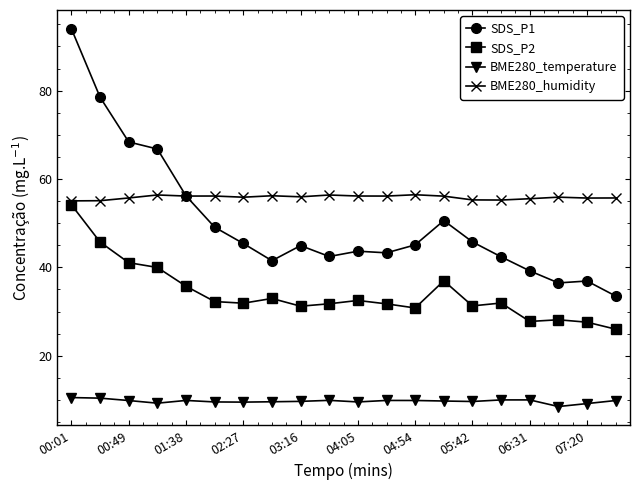

Which series has the widest spread of values?

SDS_P1